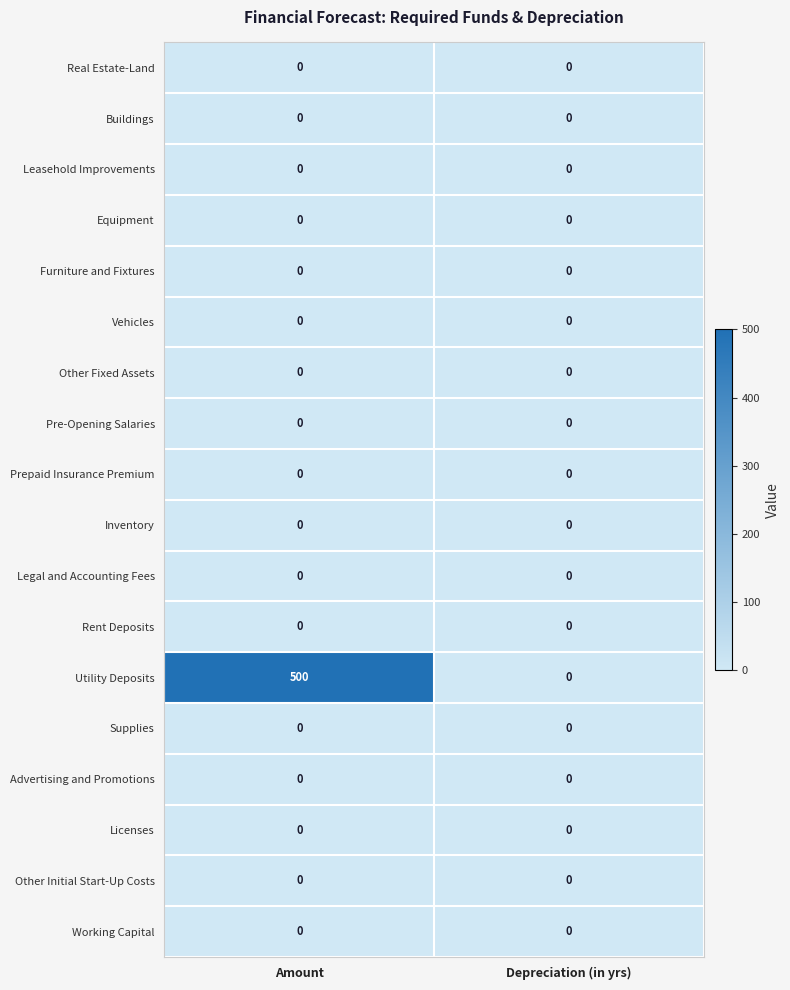

What is the average value of the Utility Deposits series?

250